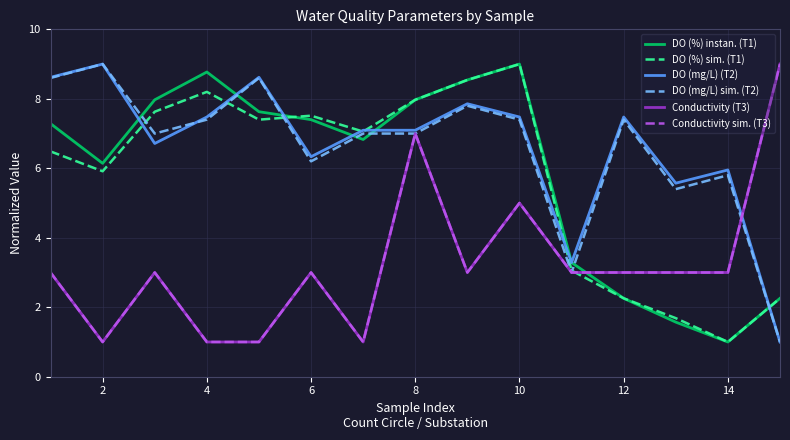

True or false: Conductivity (T3) has more than 0 points higher than both neighbors.

True